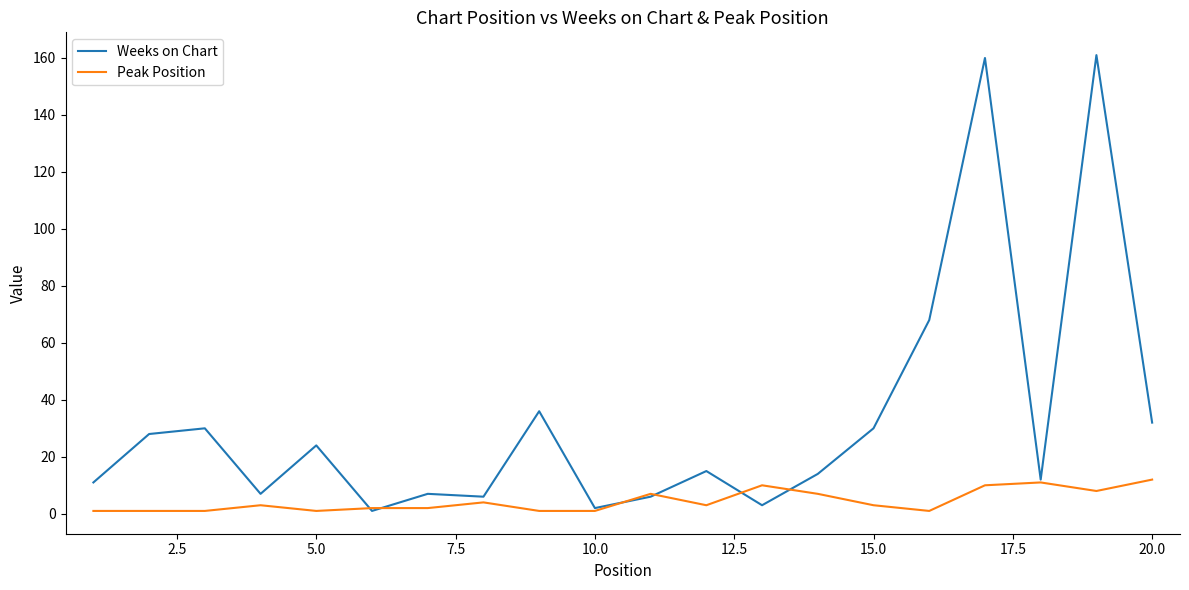

What is the average value of the Peak Position series?

4